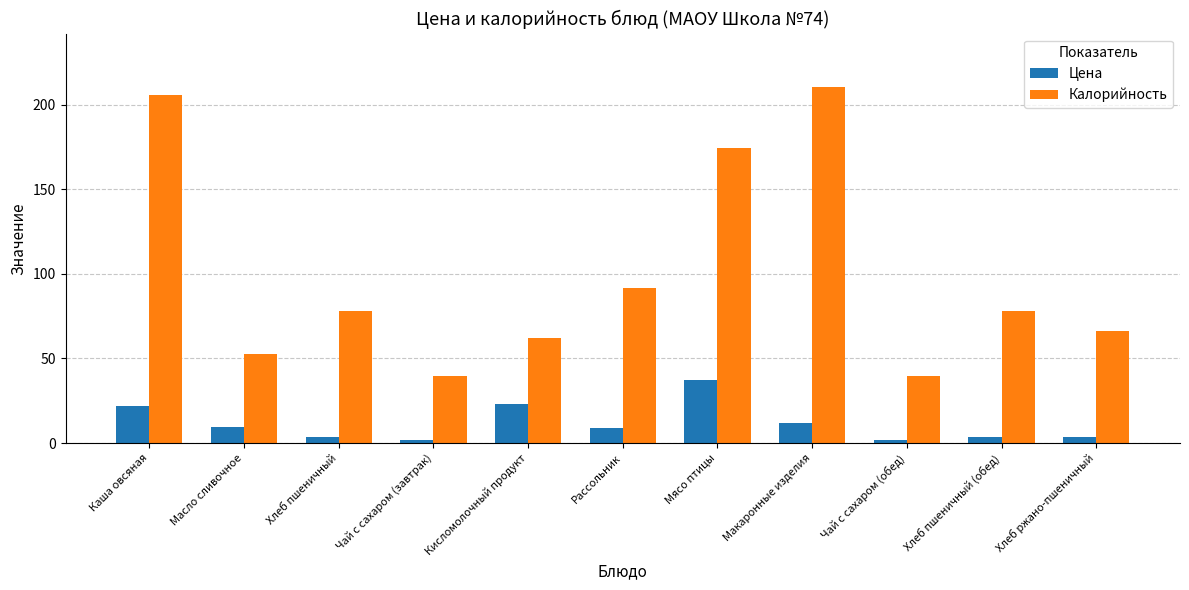

What is the difference between the Цена values at Чай с сахаром (обед) and Каша овсяная?

20.2